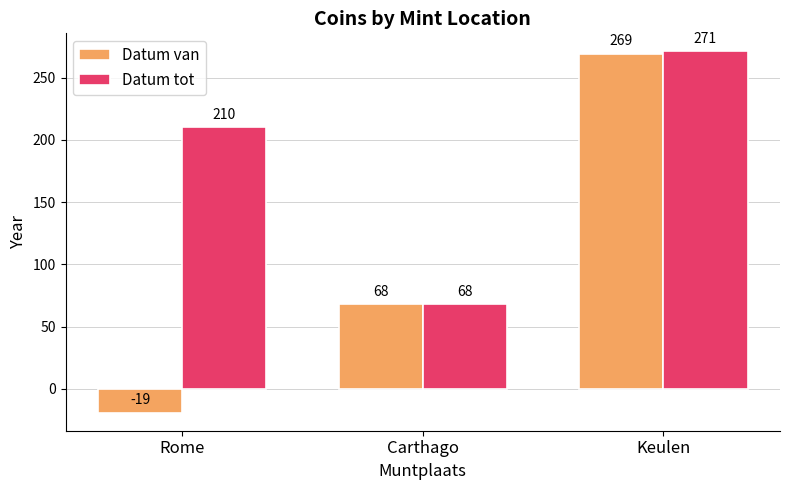

What is the label of the 1st bar from the right?

Keulen